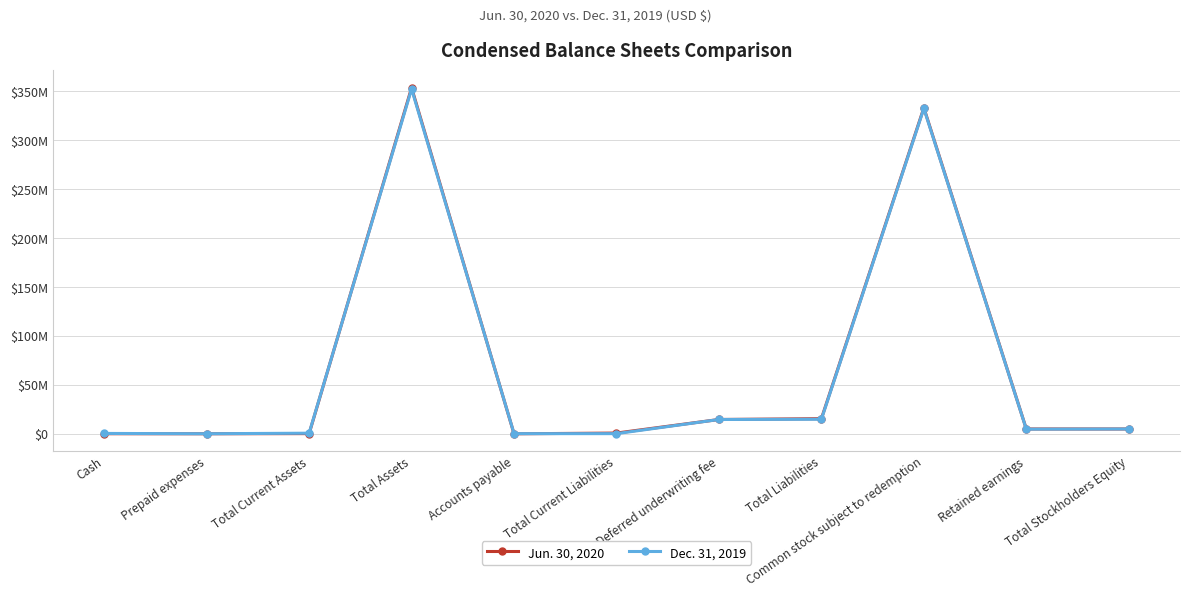

Where is Dec. 31, 2019 nearest to the value 176348723?

Common stock subject to redemption